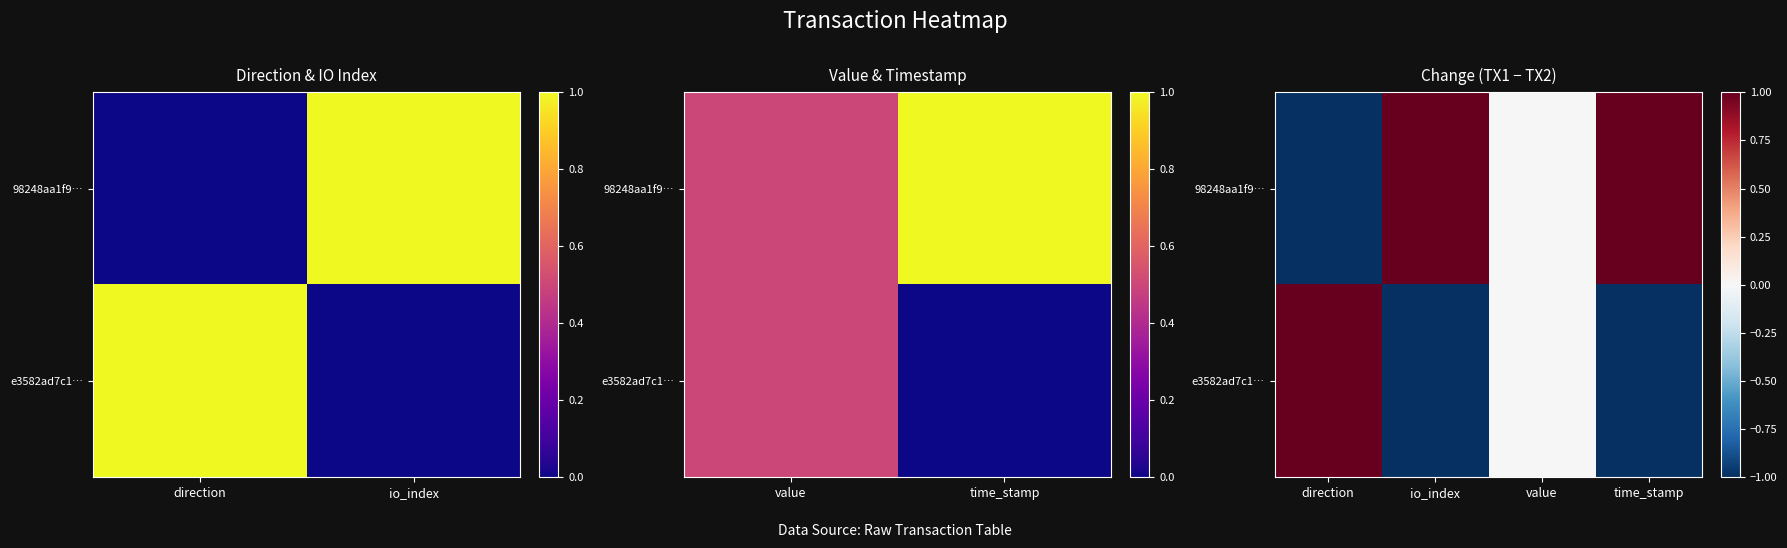

Which category has the highest value in the e3582ad7c1… series?

direction